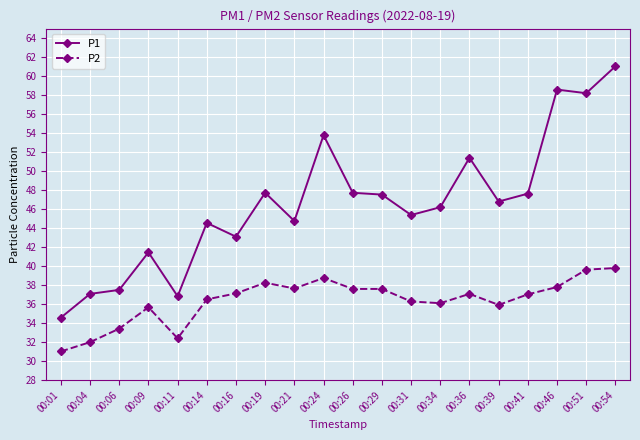

How many lines are shown in the chart?

2